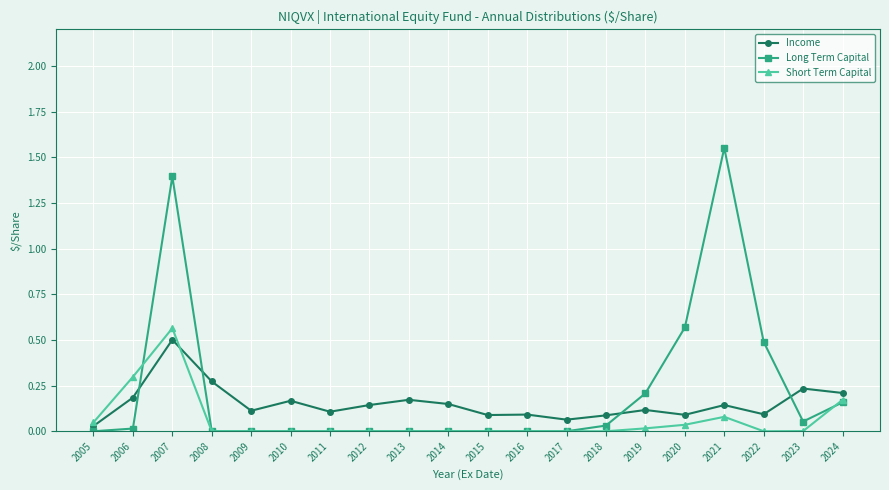

True or false: Short Term Capital and Long Term Capital intersect in this chart.

True